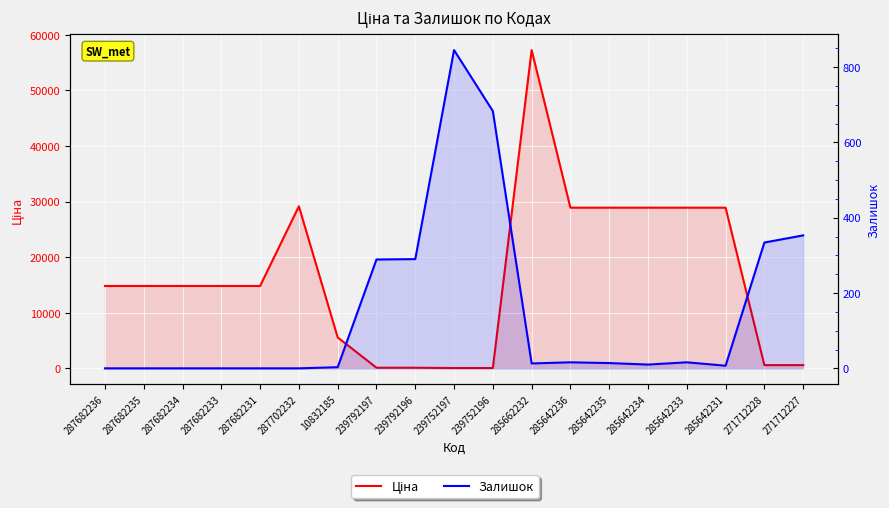

Which series has the largest total across all categories?

Ціна